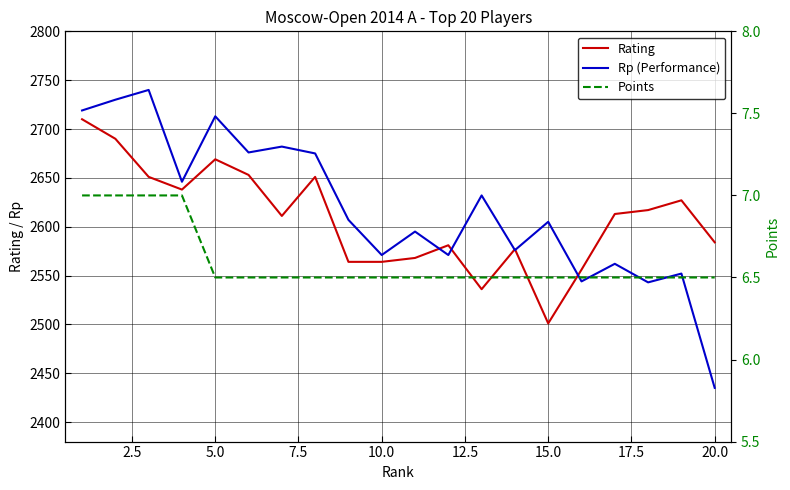

True or false: Points has a value of 3.2 at 20.0.

False